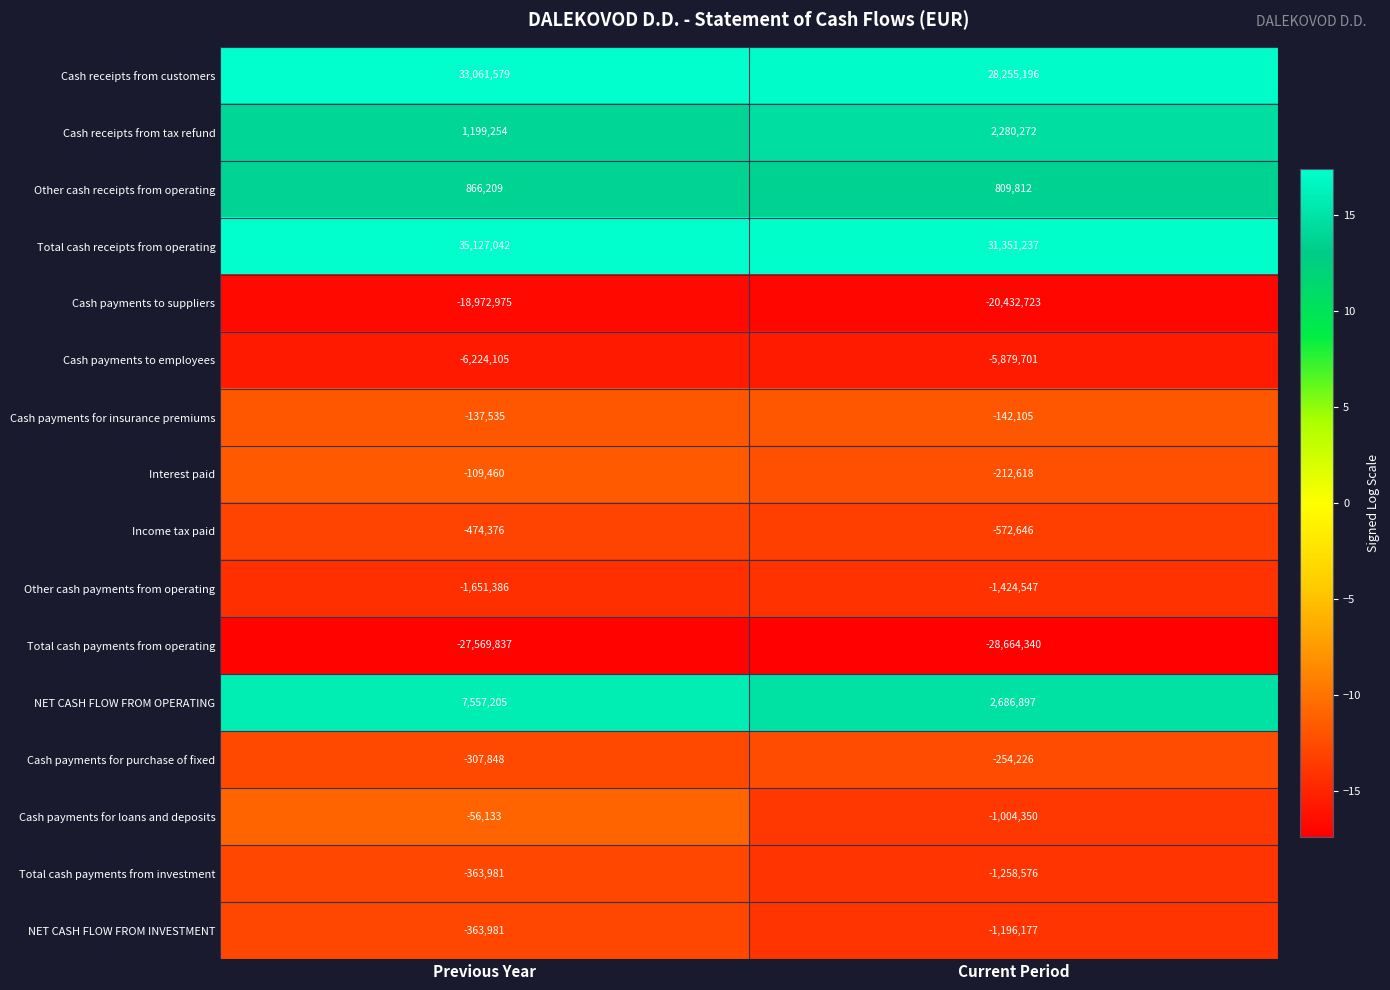

Where is NET CASH FLOW FROM INVESTMENT nearest to the value -780079?

Previous Year